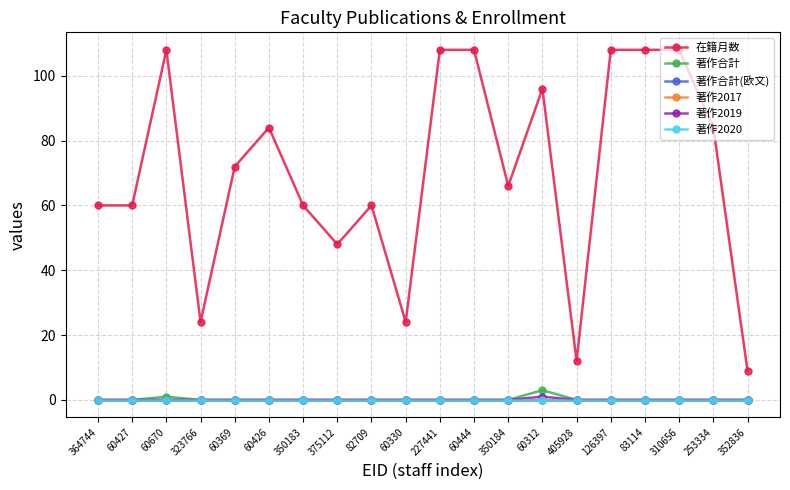

True or false: 著作2017 and 在籍月数 cross at least once.

False